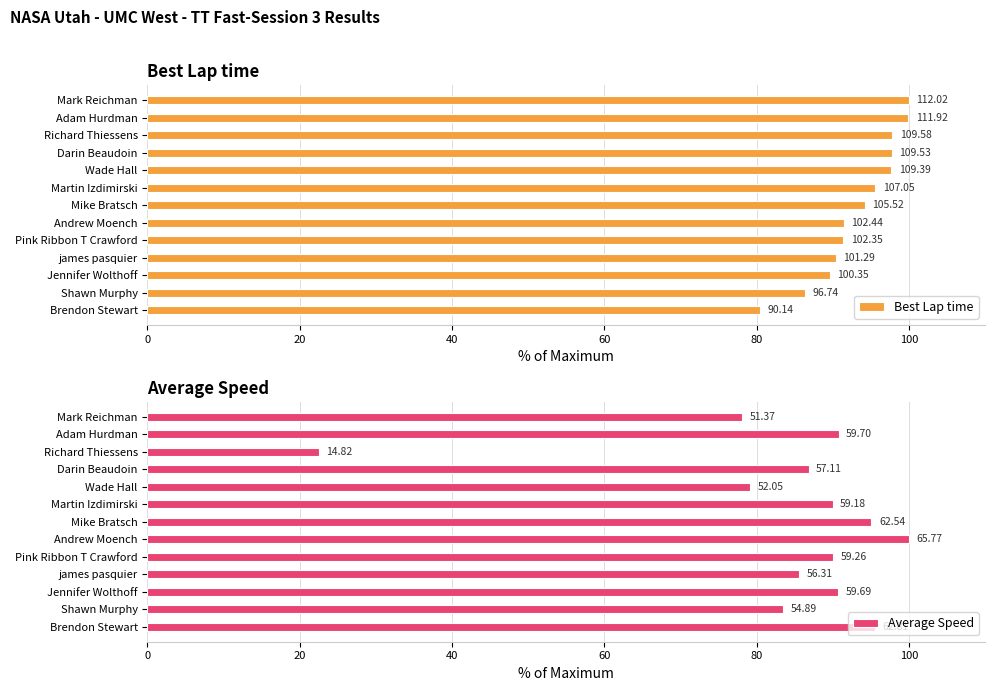

How many values in the Best Lap time series exceed 94?

7